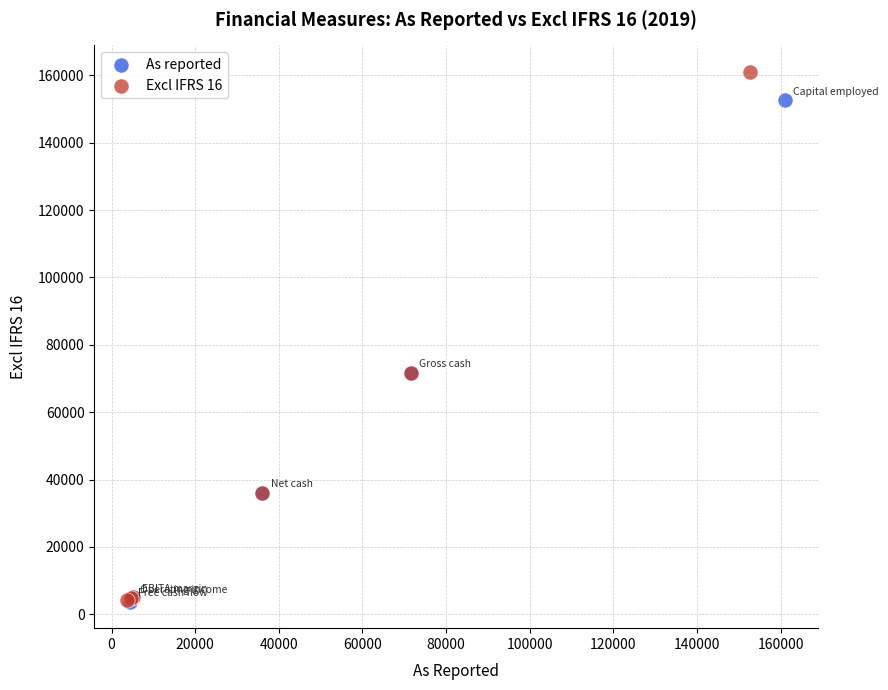

Which series contains the highest Y value?

Excl IFRS 16